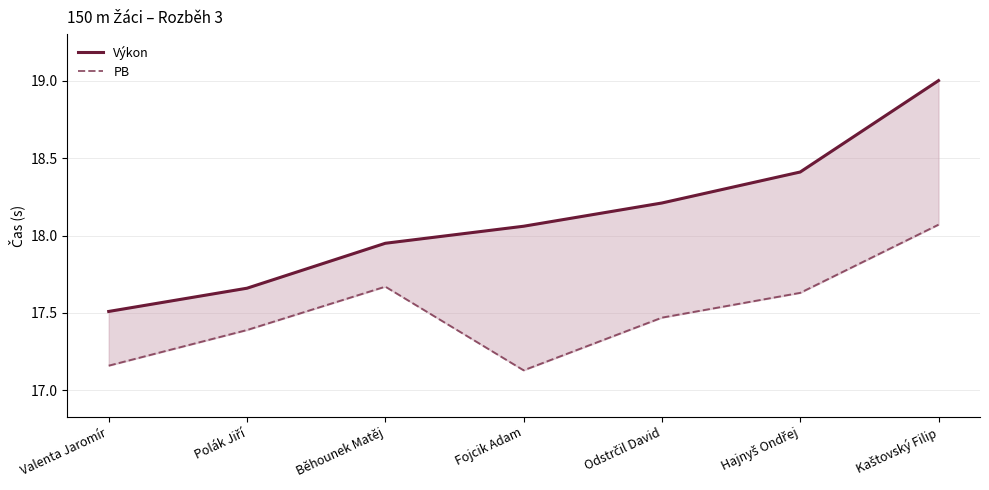

Rank the series by their average value, from highest to lowest.

Výkon, PB